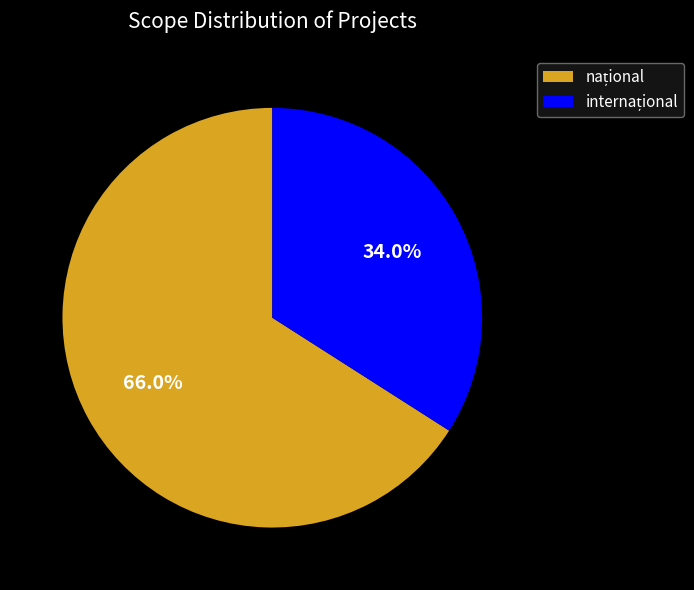

How many slices are in this pie chart?

2